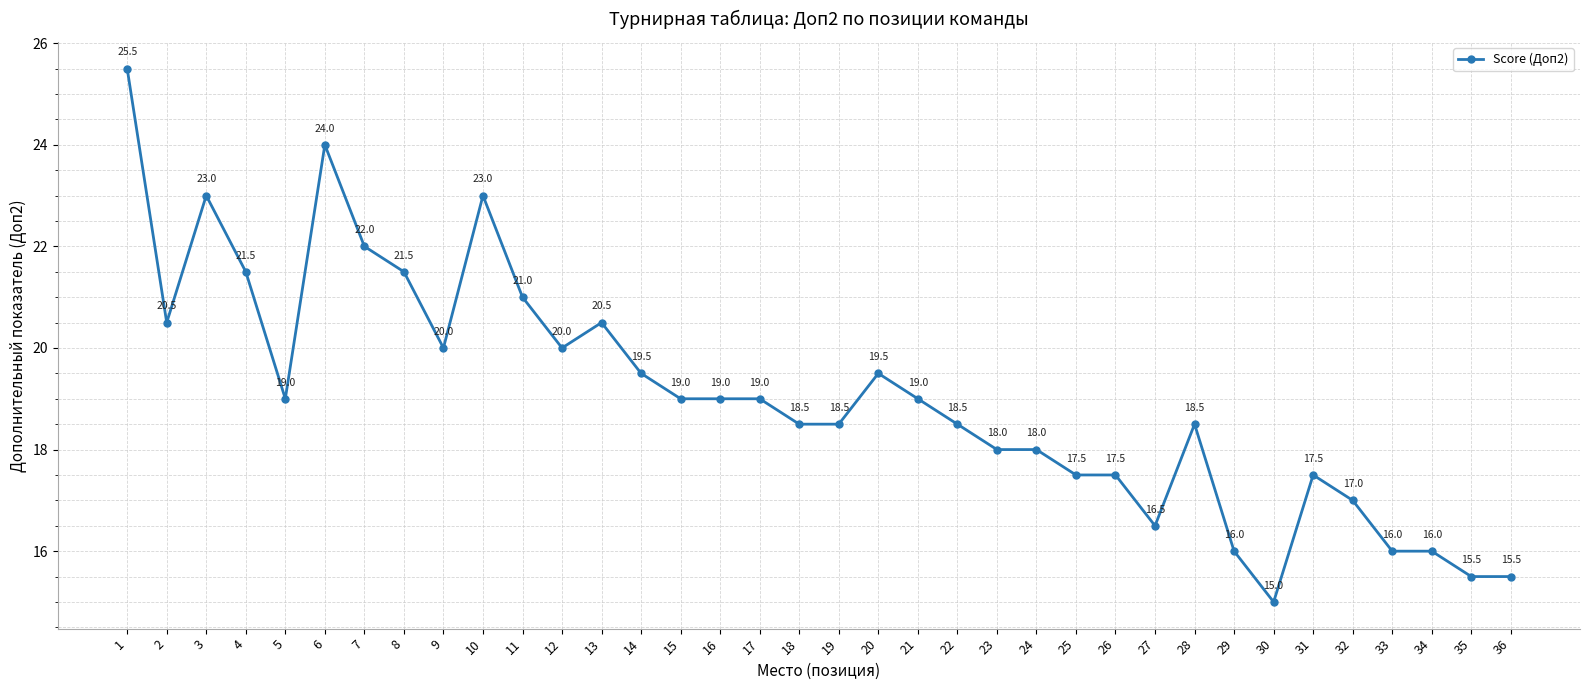

What is the approximate value at 1?

25.5